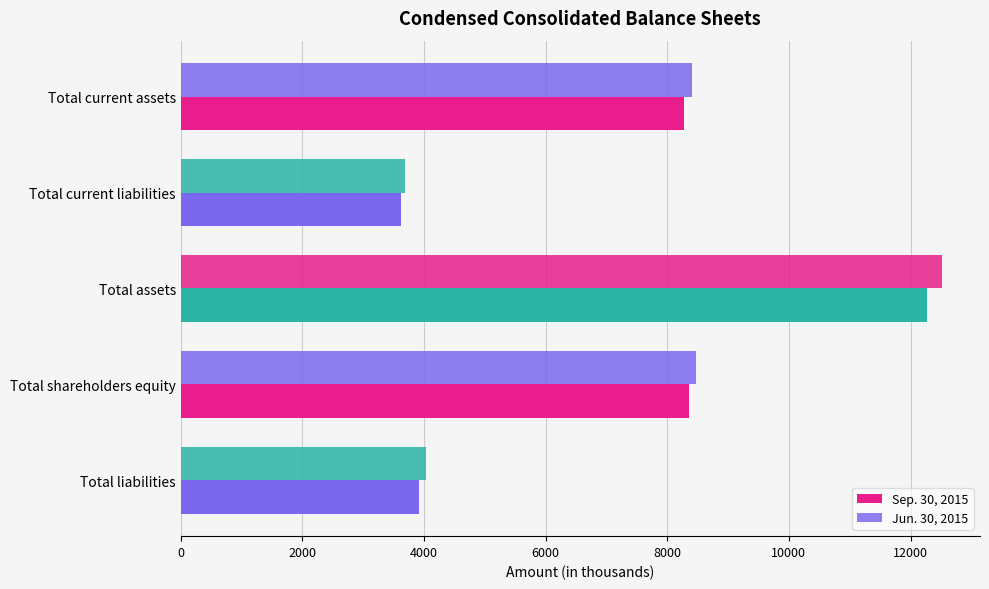

Count the number of data series in this chart.

2